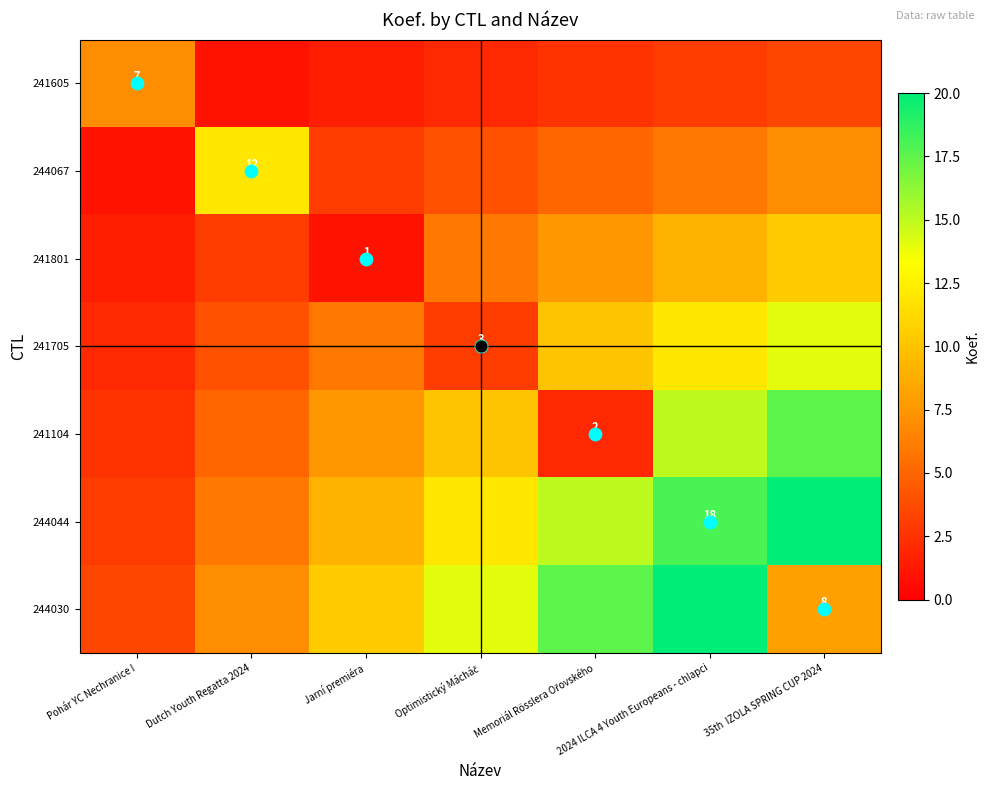

How many categories are shown in the chart?

7